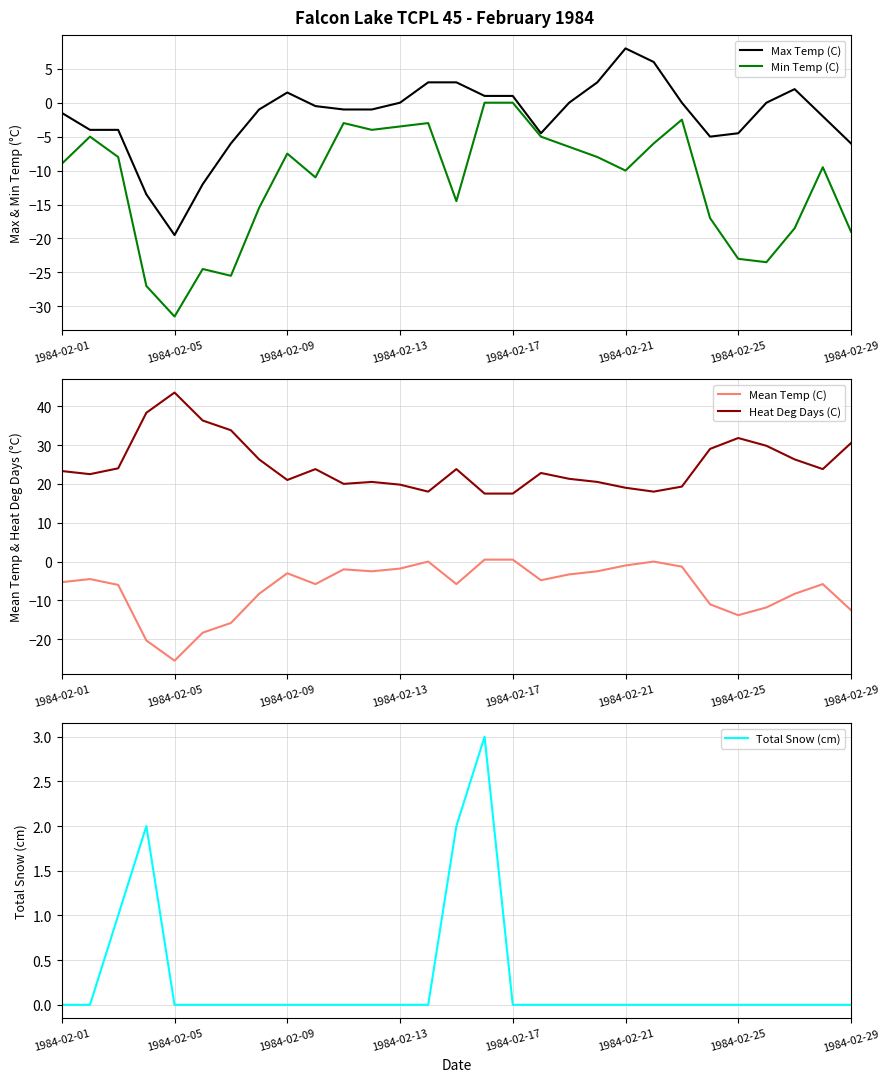

Which category has the lowest value in the Max Temp (C) series?

1984-02-05